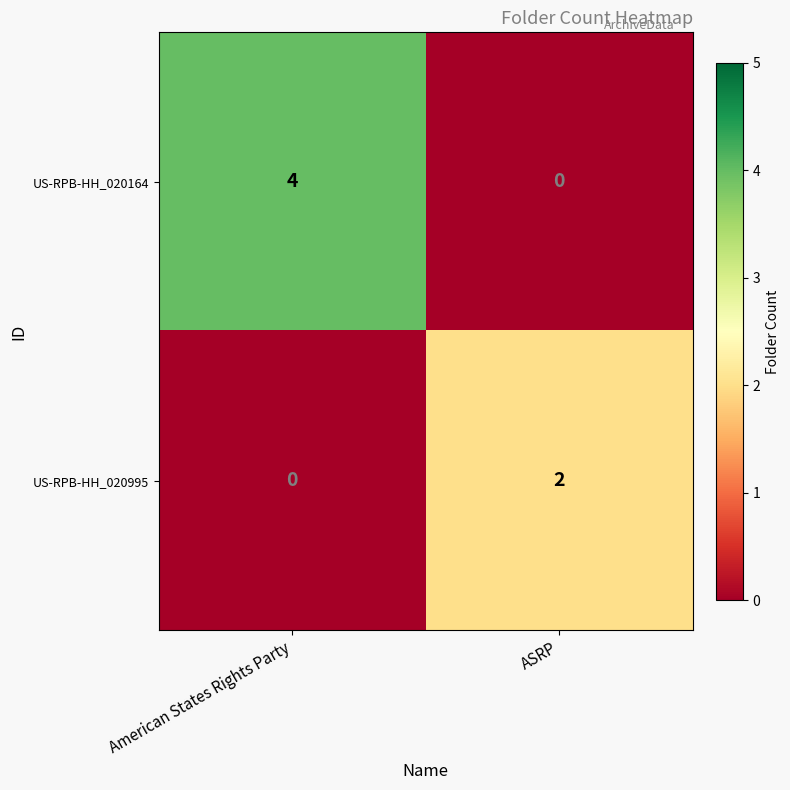

What is the sum of all US-RPB-HH_020164 values?

4